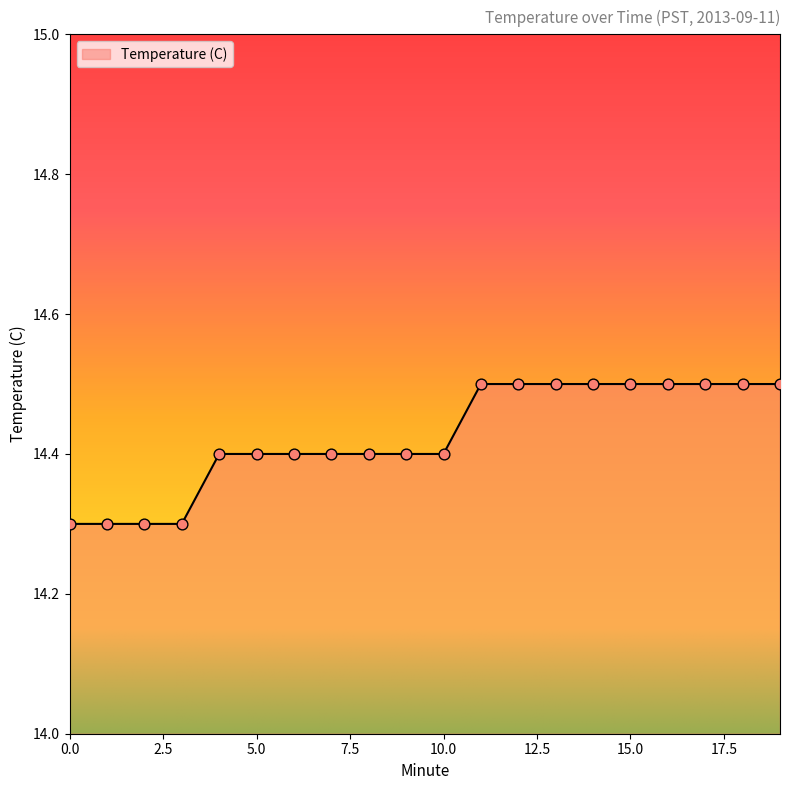

What is the greatest value displayed?

14.5